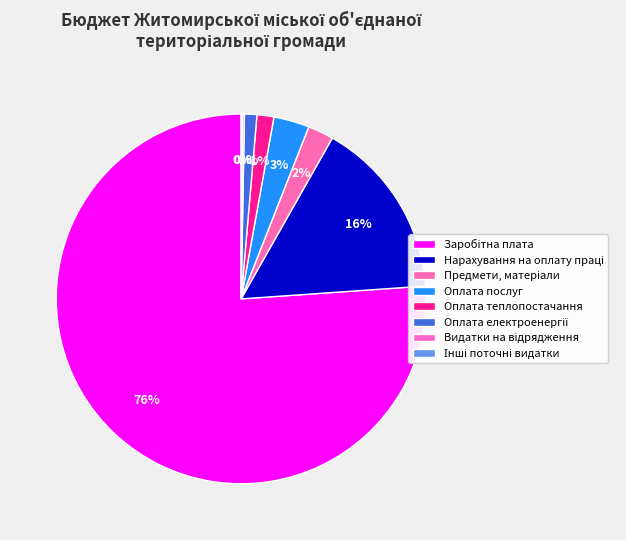

Count the number of slices in the pie.

8